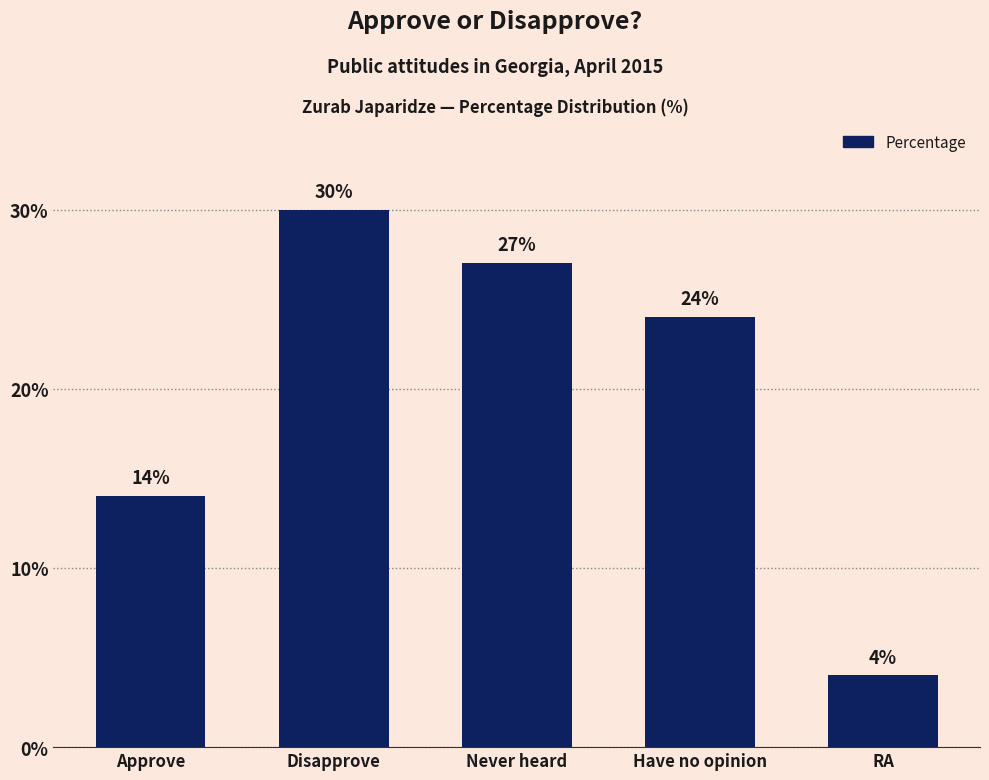

What is the difference between the maximum and minimum values?

26